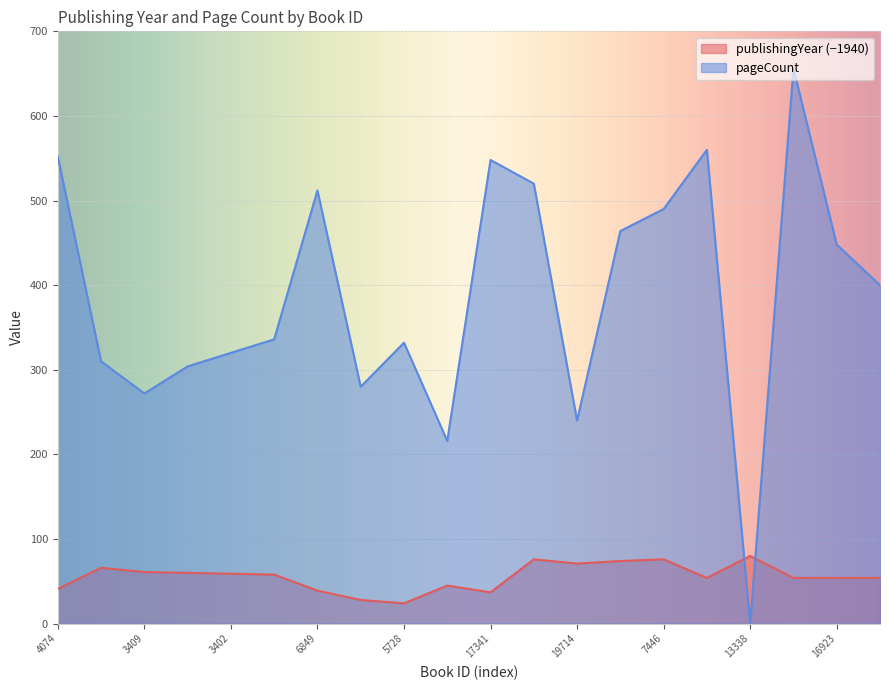

Between which two adjacent categories do publishingYear and pageCount first intersect?

16921 and 13338